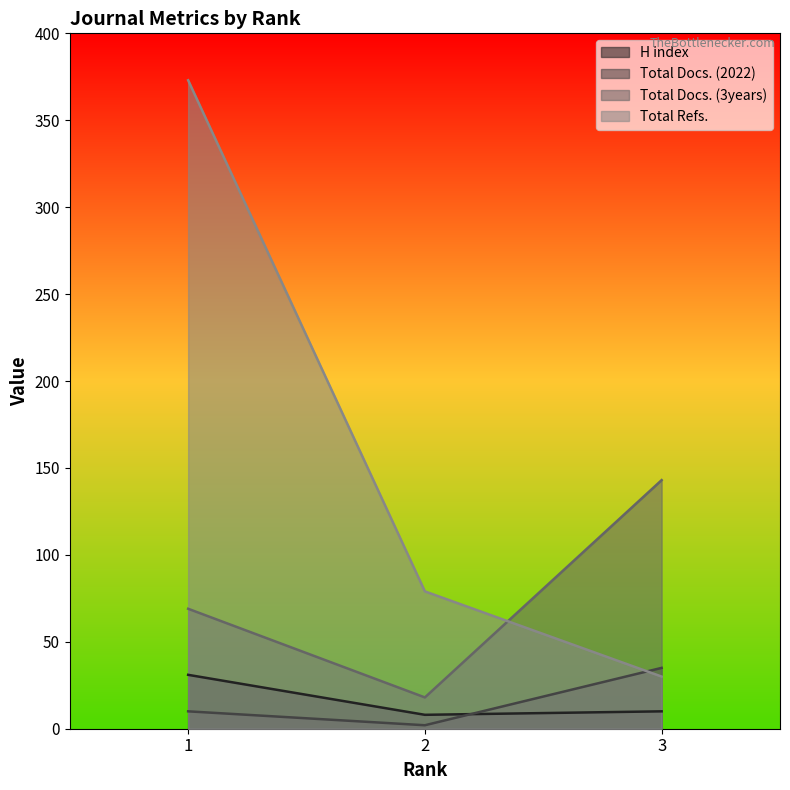

Reading left to right, extract all data points from this chart.

H index: 31	8	10
Total Docs. (2022): 10	2	35
Total Docs. (3years): 69	18	143
Total Refs.: 373	79	30